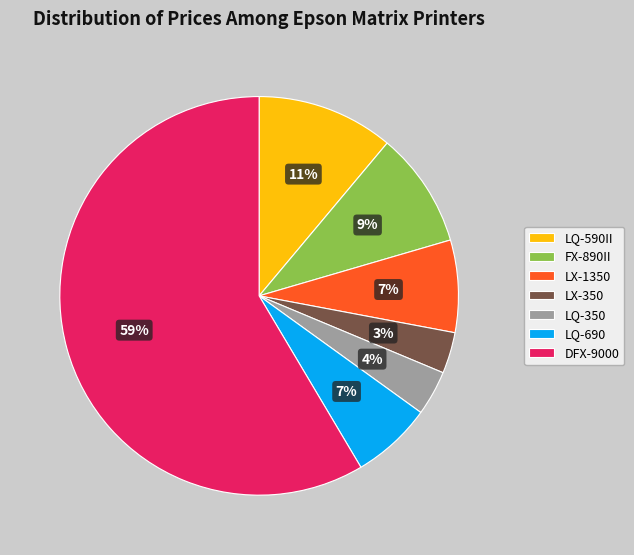

What percentage is the LX-350 slice, to the nearest percent?

3%